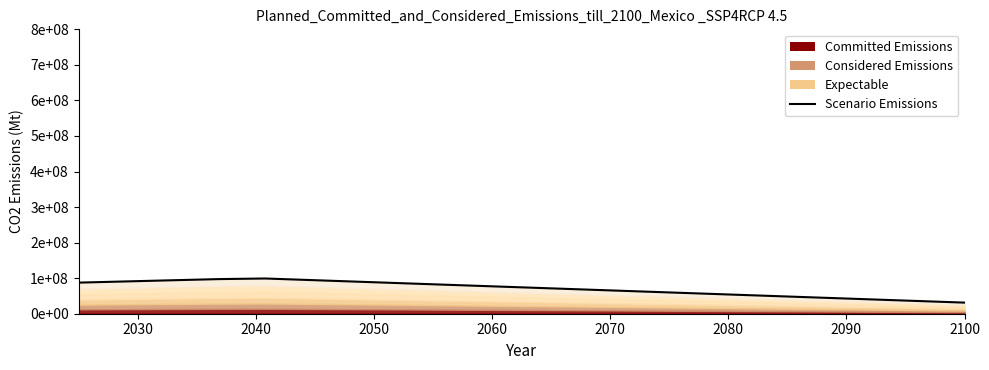

How many lines are shown in the chart?

1